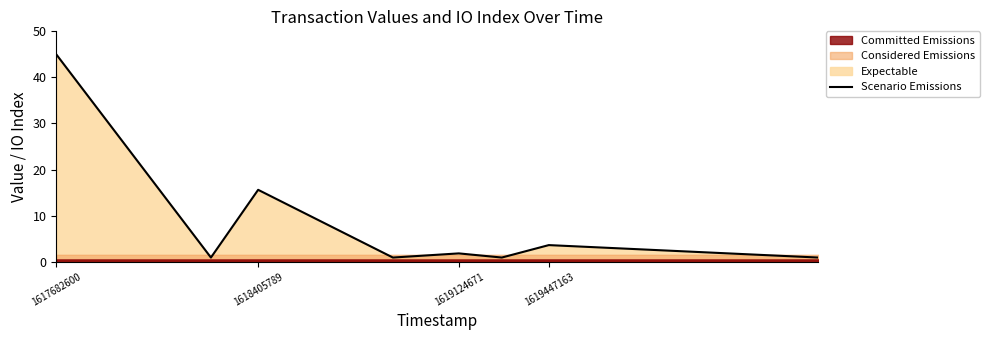

Reading right to left, what are all the values shown in this chart?

0.9	3.6	0.9	1.8	0.9	15.6	0.9	45.0